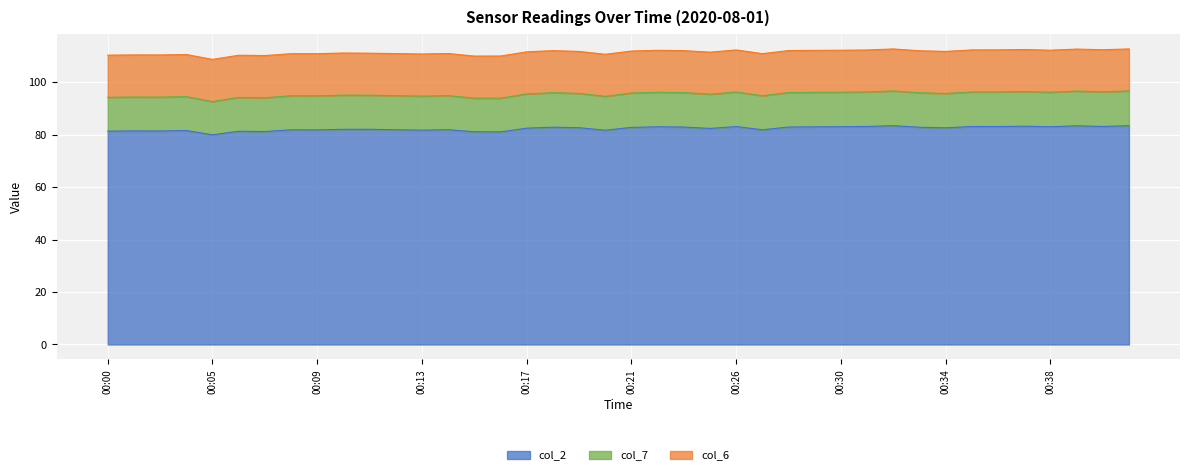

What is the maximum value for col_2?

83.5